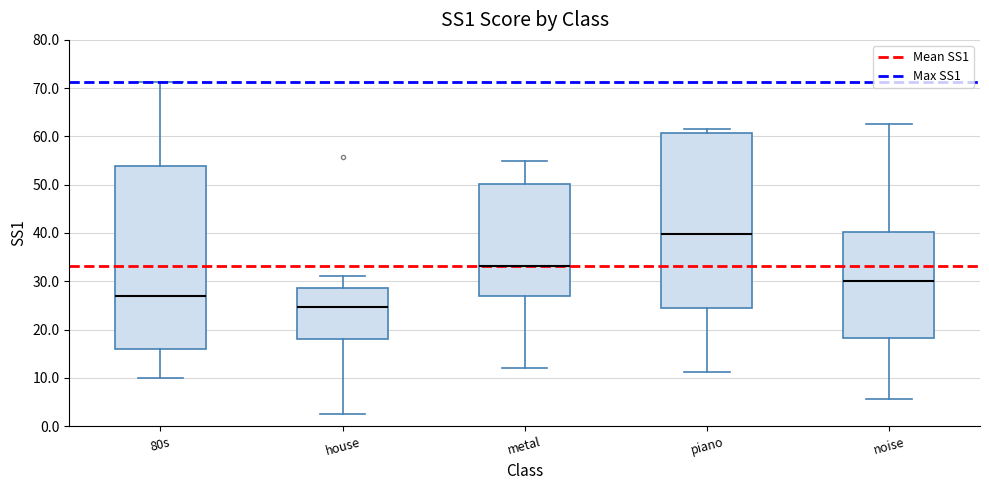

Reading left to right, transcribe this box plot: for each box, give where its median line is, the range the box spans, and where its two whiskers end, as read against the y-axis. The values are not printed on the chart, so give them approximately, as read against the axis.

80s: median 27, box 16 to 54, whiskers 10 to 71
house: median 25, box 18 to 29, whiskers 3 to 31
metal: median 33, box 27 to 50, whiskers 12 to 55
piano: median 40, box 25 to 61, whiskers 11 to 62
noise: median 30, box 18 to 40, whiskers 6 to 63